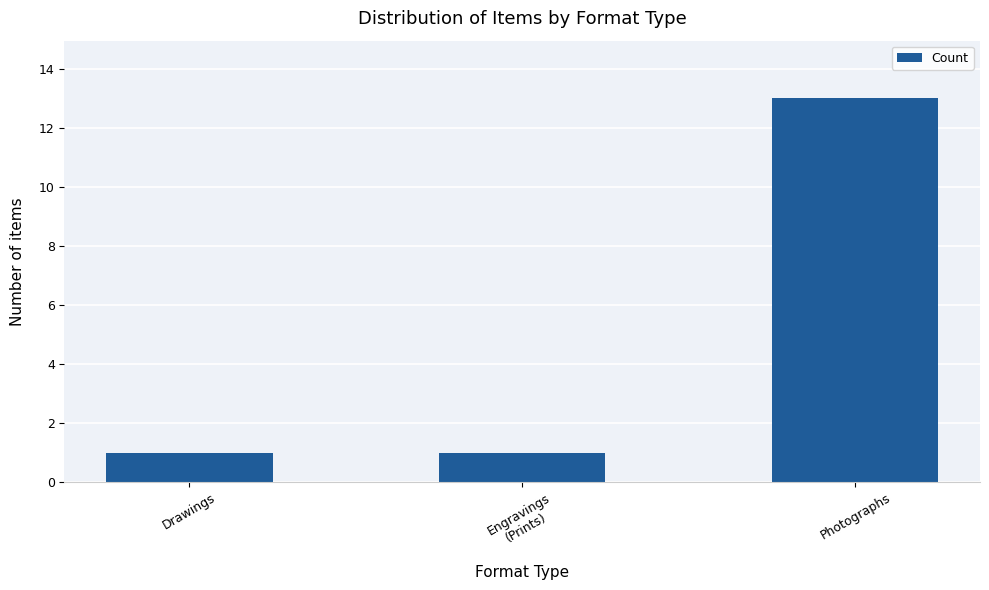

What is the maximum value shown in the chart?

13